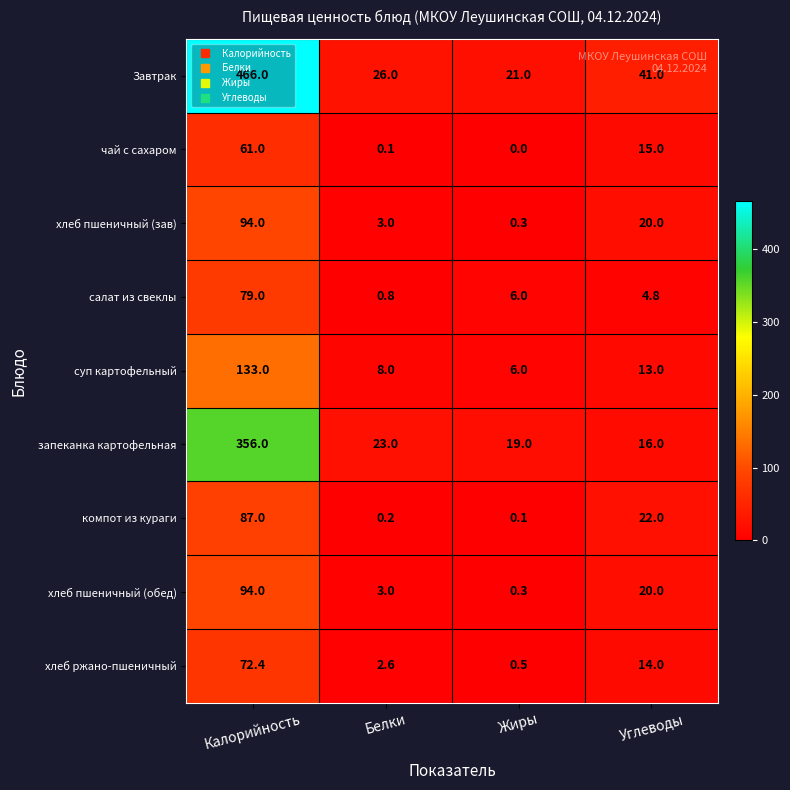

At which category is the sum across all series the highest?

Калорийность